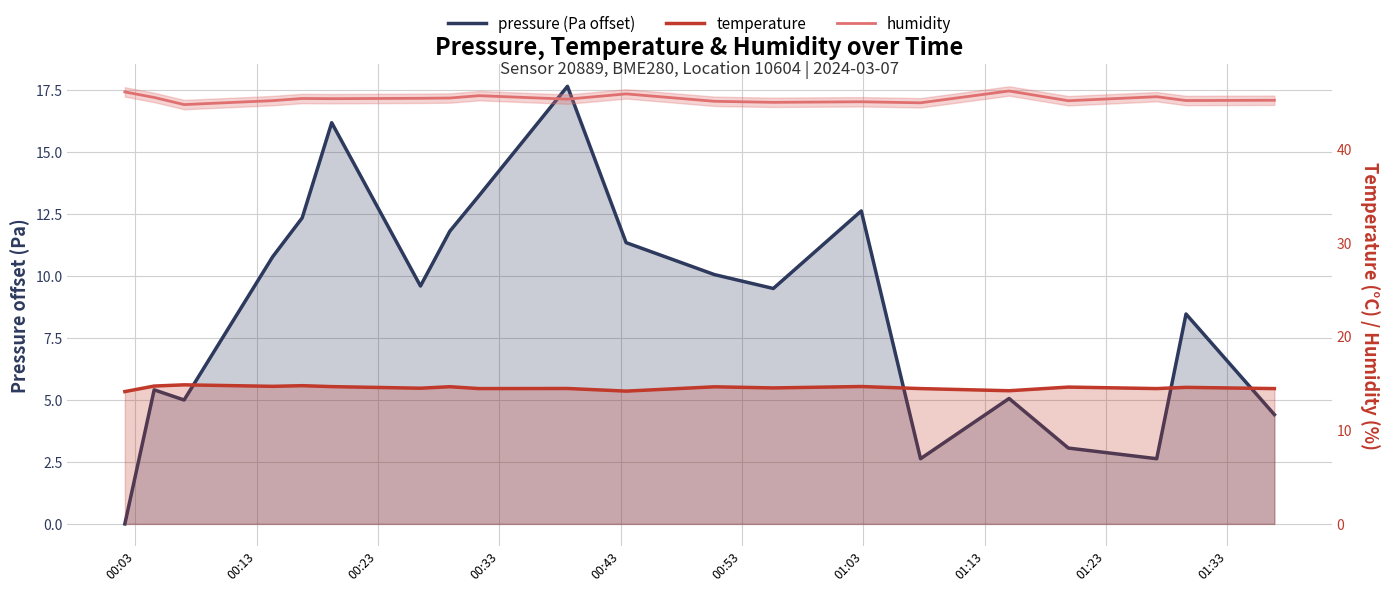

Is the value of pressure (Pa offset) at 01:23 greater than the value of humidity at 01:23?

No